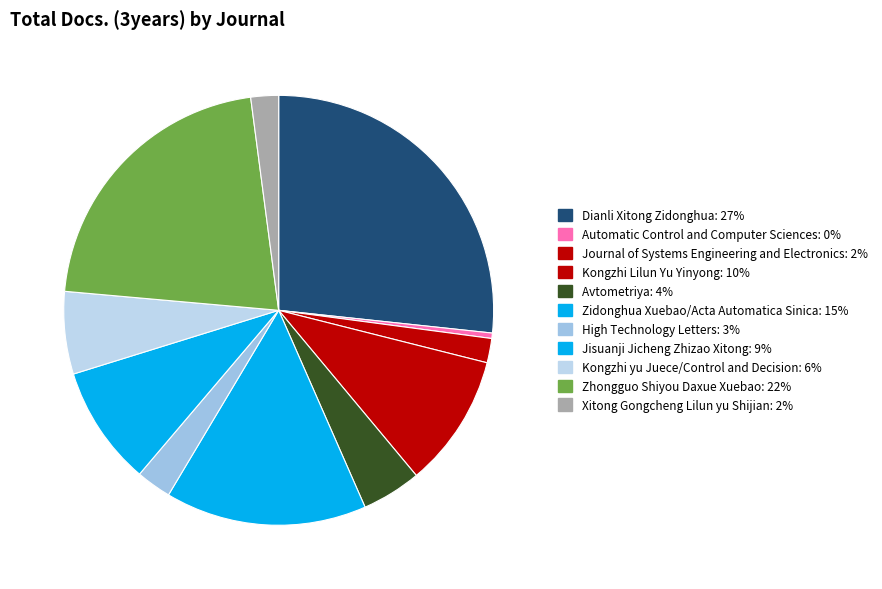

How many slices are in this pie chart?

11